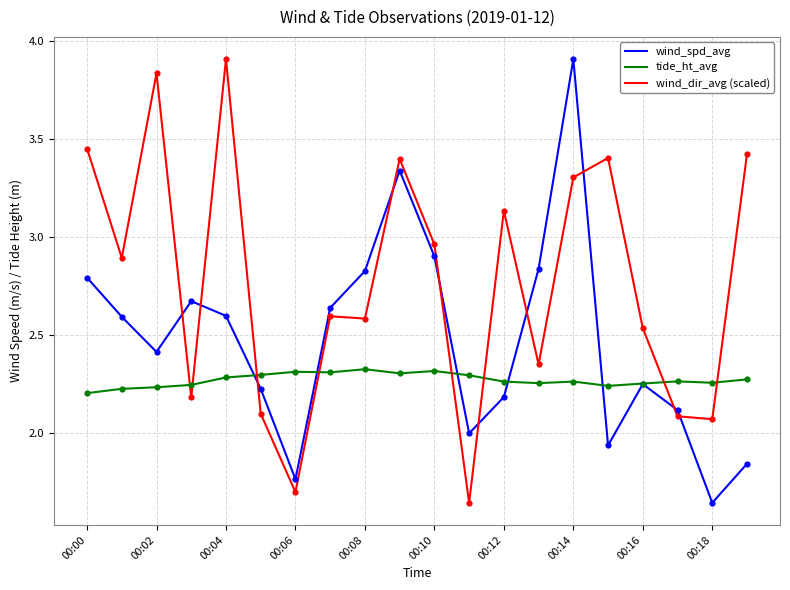

At how many categories does at least one series exceed 3?

8